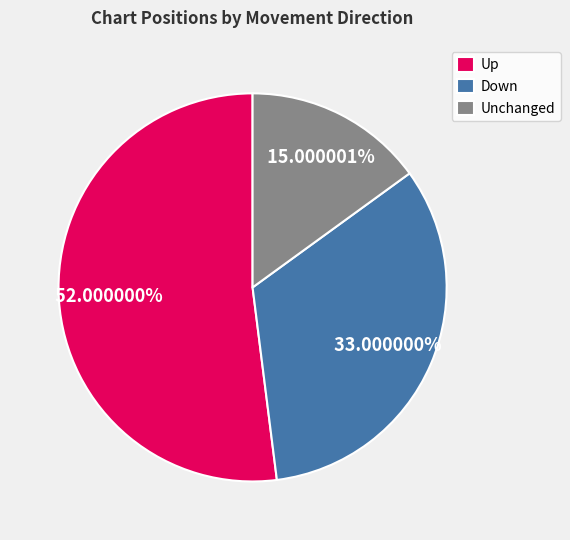

Is there a majority slice in this chart?

Yes